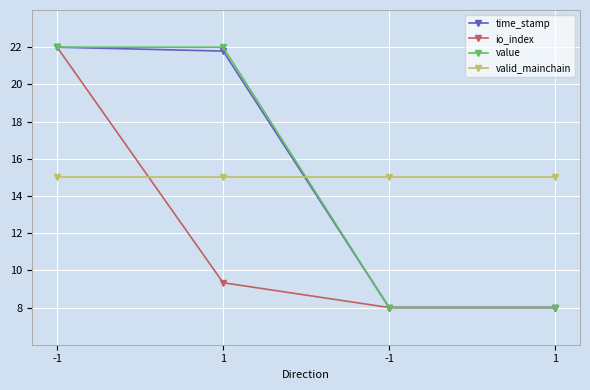

At which category is the sum across all series the highest?

-1